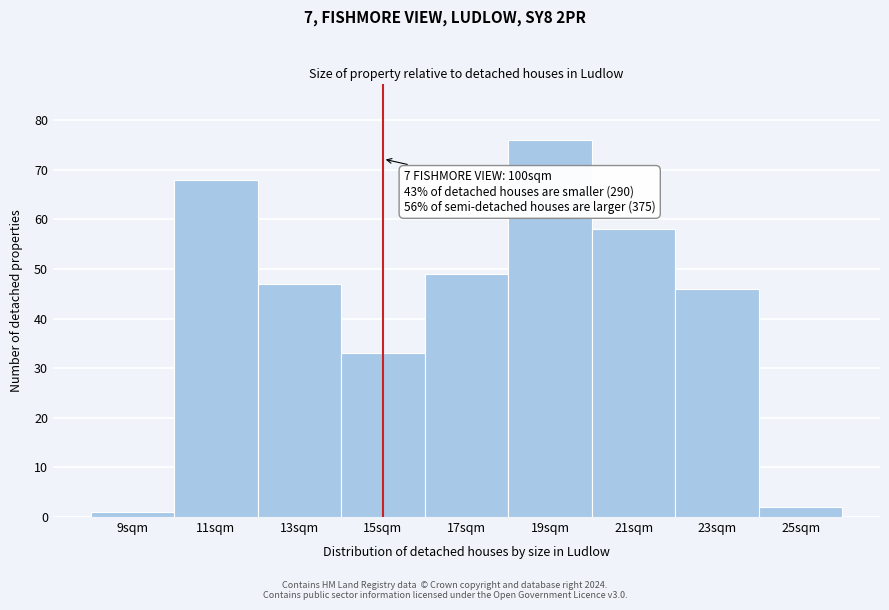

Which range on the x-axis has the tallest bar?

18 to 20